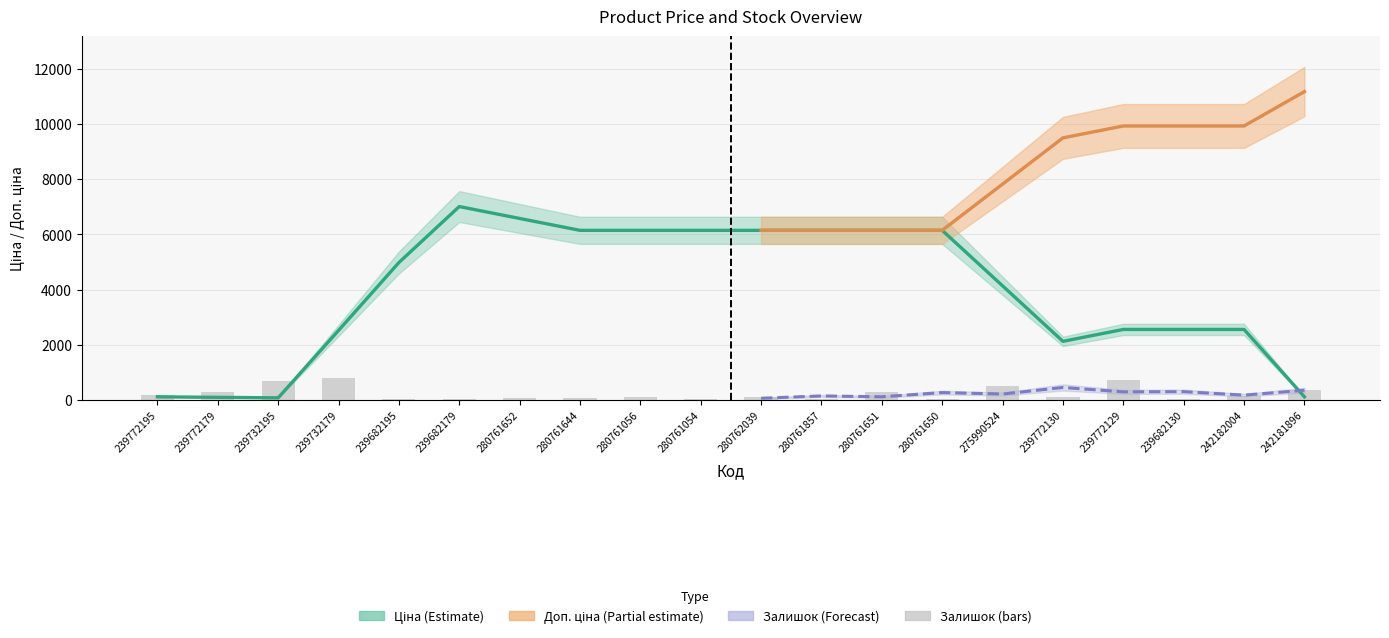

How many groups of bars are there?

20